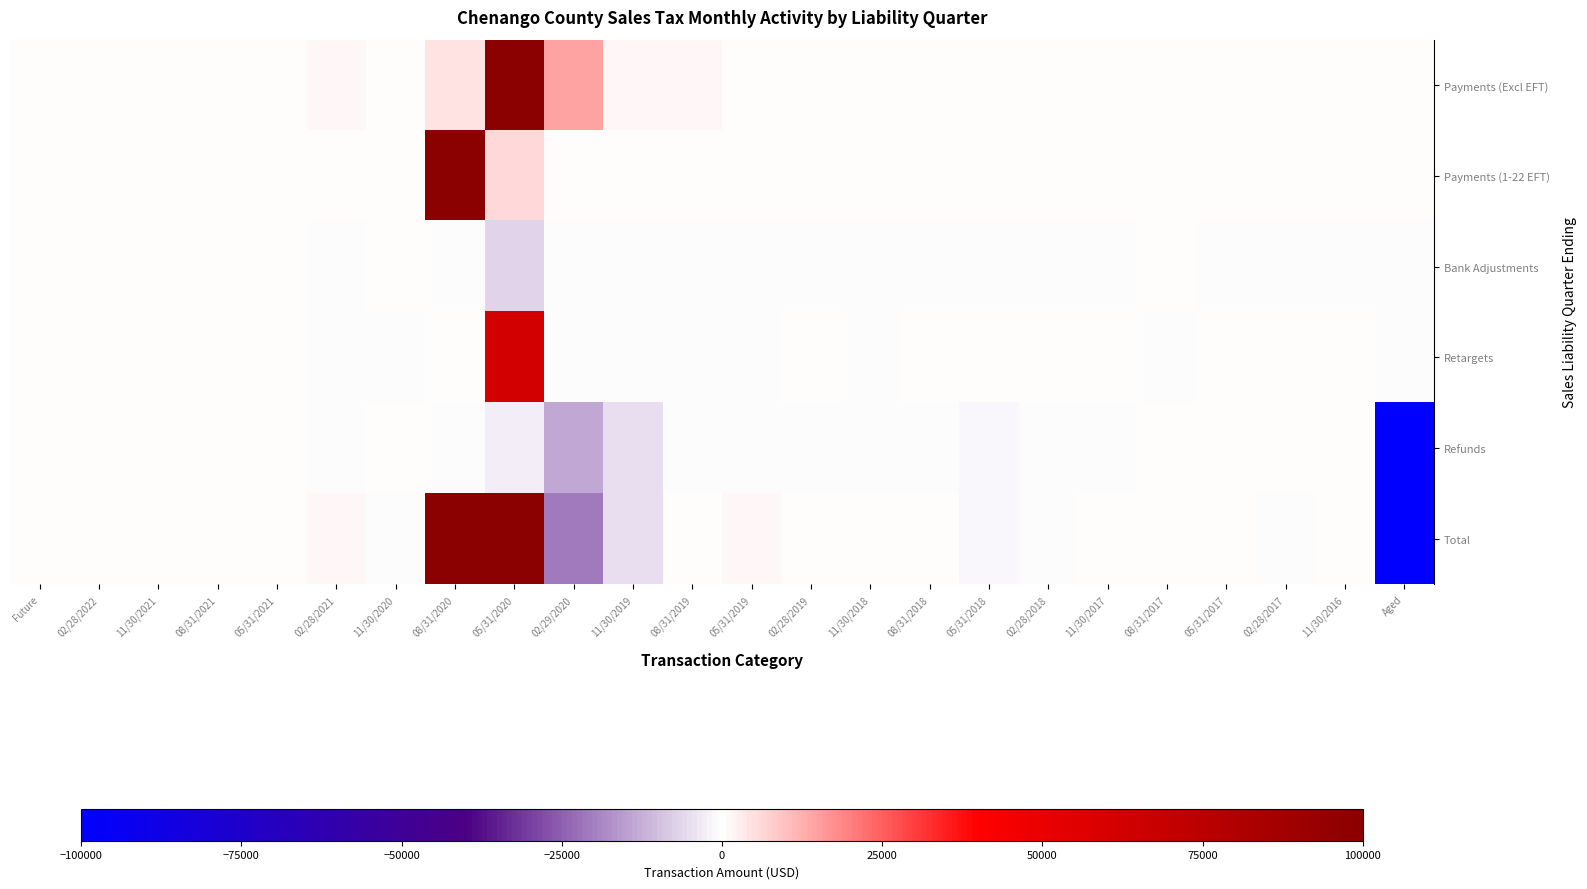

Reading right to left, list all the values displayed in this chart.

Payments (Excl EFT): Aged=4.4	11/30/2016=0.2	02/28/2017=2.2	05/31/2017=0.9	08/31/2017=9.3	11/30/2017=4.0	02/28/2018=31.1	05/31/2018=7.3	08/31/2018=123.5	11/30/2018=184.3	02/28/2019=333.9	05/31/2019=334.8	08/31/2019=917.1	11/30/2019=1319.4	02/29/2020=14249.3	05/31/2020=1481527.4	08/31/2020=4047.0	11/30/2020=0.0	02/28/2021=887.8	05/31/2021=4.0	08/31/2021=0.0	11/30/2021=0.0	02/28/2022=0.0	Future=0.0
Payments (1-22 EFT): Aged=0.0	11/30/2016=0.0	02/28/2017=0.0	05/31/2017=0.0	08/31/2017=0.0	11/30/2017=0.0	02/28/2018=0.0	05/31/2018=0.0	08/31/2018=0.0	11/30/2018=0.0	02/28/2019=0.0	05/31/2019=0.0	08/31/2019=0.0	11/30/2019=0.0	02/29/2020=46.2	05/31/2020=5482.6	08/31/2020=743860.4	11/30/2020=0.0	02/28/2021=0.0	05/31/2021=0.0	08/31/2021=0.0	11/30/2021=0.0	02/28/2022=0.0	Future=0.0
Bank Adjustments: Aged=-0.1	11/30/2016=-0.0	02/28/2017=-0.1	05/31/2017=-0.0	08/31/2017=0.0	11/30/2017=-0.0	02/28/2018=-0.1	05/31/2018=-0.0	08/31/2018=-0.0	11/30/2018=-0.1	02/28/2019=-0.3	05/31/2019=-7.9	08/31/2019=-0.1	11/30/2019=-68.7	02/29/2020=-69.3	05/31/2020=-6334.3	08/31/2020=-380.2	11/30/2020=0.0	02/28/2021=-3.5	05/31/2021=0.0	08/31/2021=0.0	11/30/2021=0.0	02/28/2022=0.0	Future=0.0
Retargets: Aged=-1.4	11/30/2016=0.0	02/28/2017=0.0	05/31/2017=0.0	08/31/2017=-0.6	11/30/2017=0.9	02/28/2018=0.0	05/31/2018=5.7	08/31/2018=0.2	11/30/2018=-0.0	02/28/2019=1.3	05/31/2019=-4.9	08/31/2019=-2.1	11/30/2019=-361.8	02/29/2020=-399.3	05/31/2020=61744.4	08/31/2020=277.6	11/30/2020=-1.5	02/28/2021=-19.3	05/31/2021=0.0	08/31/2021=0.0	11/30/2021=0.0	02/28/2022=0.0	Future=0.0
Refunds: Aged=-425523.9	11/30/2016=0.0	02/28/2017=0.0	05/31/2017=0.0	08/31/2017=0.0	11/30/2017=-0.6	02/28/2018=-673.8	05/31/2018=-950.3	08/31/2018=-1.4	11/30/2018=-71.4	02/28/2019=-195.1	05/31/2019=-110.2	08/31/2019=-44.3	11/30/2019=-5265.8	02/29/2020=-13903.6	05/31/2020=-2635.0	08/31/2020=-16.7	11/30/2020=0.0	02/28/2021=-2.1	05/31/2021=0.0	08/31/2021=0.0	11/30/2021=0.0	02/28/2022=0.0	Future=0.0
Total: Aged=-402969.4	11/30/2016=0.1	02/28/2017=-23.4	05/31/2017=16.7	08/31/2017=11.8	11/30/2017=5.7	02/28/2018=-648.3	05/31/2018=-958.2	08/31/2018=109.6	11/30/2018=86.8	02/28/2019=207.1	05/31/2019=1373.1	08/31/2019=499.8	11/30/2019=-5444.1	02/29/2020=-20730.1	05/31/2020=2339138.6	08/31/2020=752338.8	11/30/2020=-1.2	02/28/2021=851.4	05/31/2021=0.0	08/31/2021=0.0	11/30/2021=0.0	02/28/2022=0.1	Future=0.0